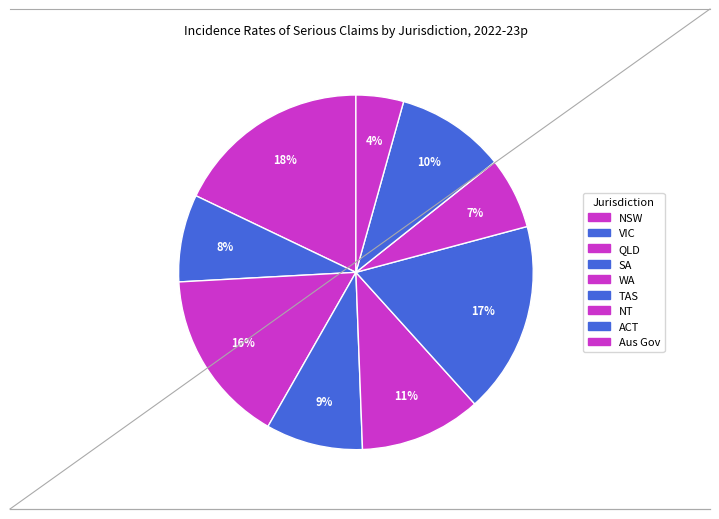

To the nearest percent, what is the combined percentage of SA and Aus Gov?

13%